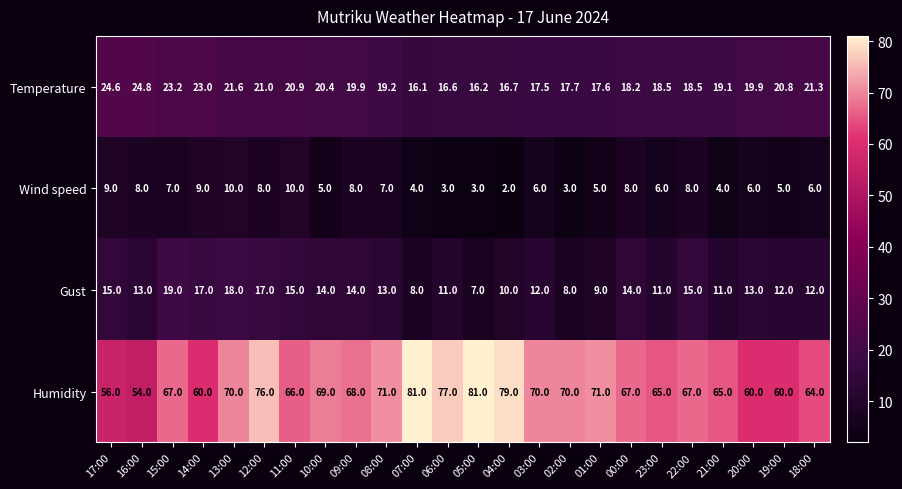

Count the number of data series in this chart.

4